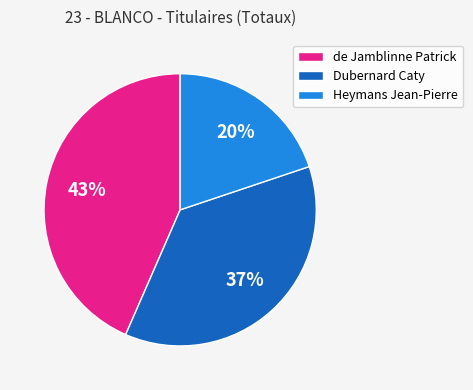

Is it true that de Jamblinne Patrick is 43% of the pie?

True